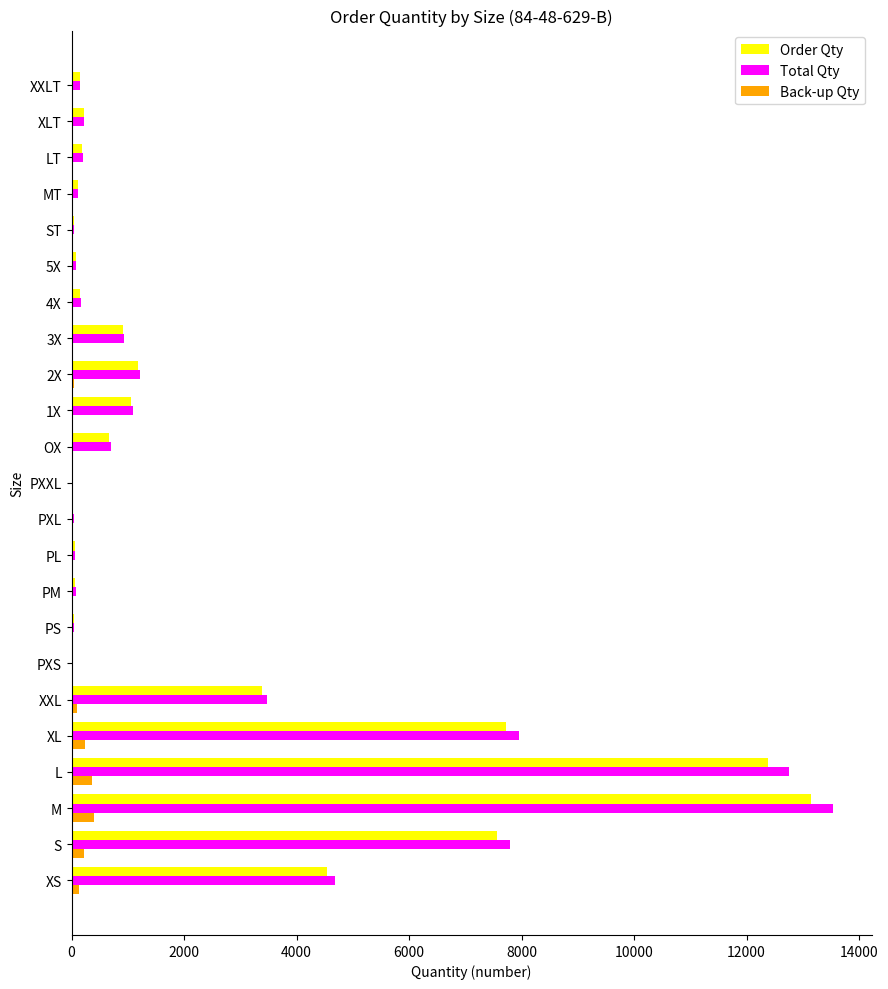

Is the value of Back-up Qty at 1X greater than the value of Order Qty at L?

No